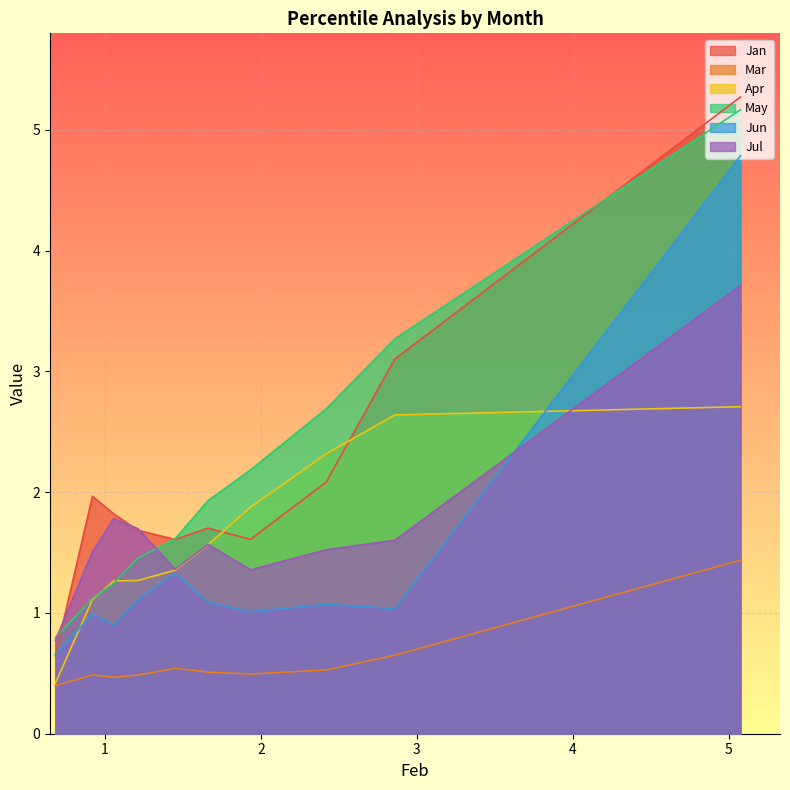

What is the difference between the maximum and minimum values in the Jul series?

2.9